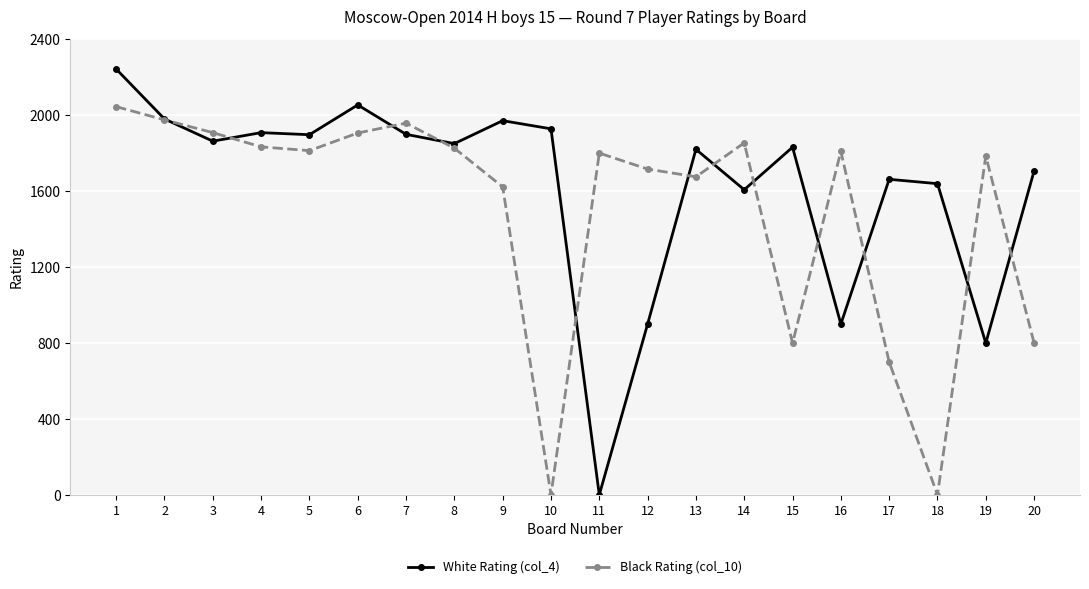

The value of White Rating (col_4) at 11 is 0. True or false?

True